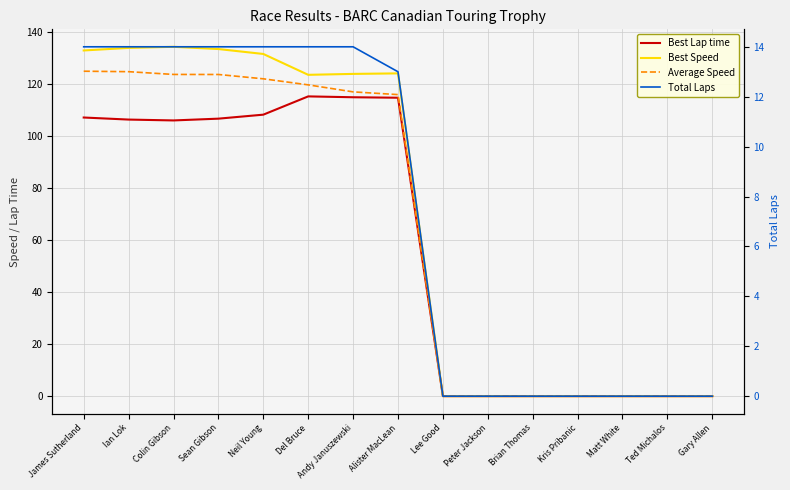

Which category has the highest value in the Total Laps series?

James Sutherland